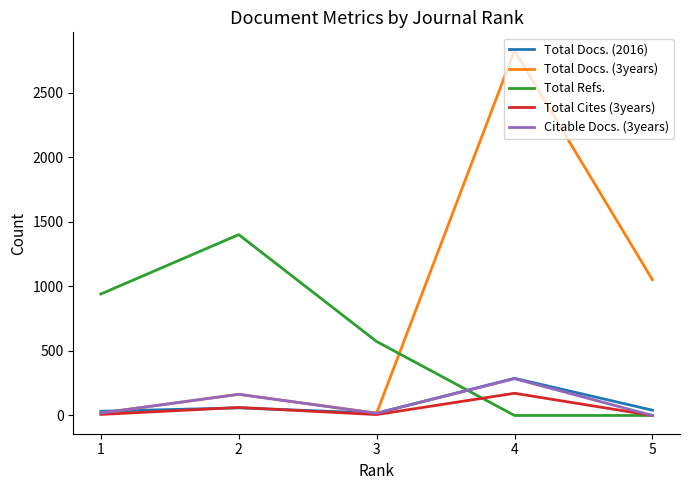

What is the highest value of the Total Refs. series?

1401